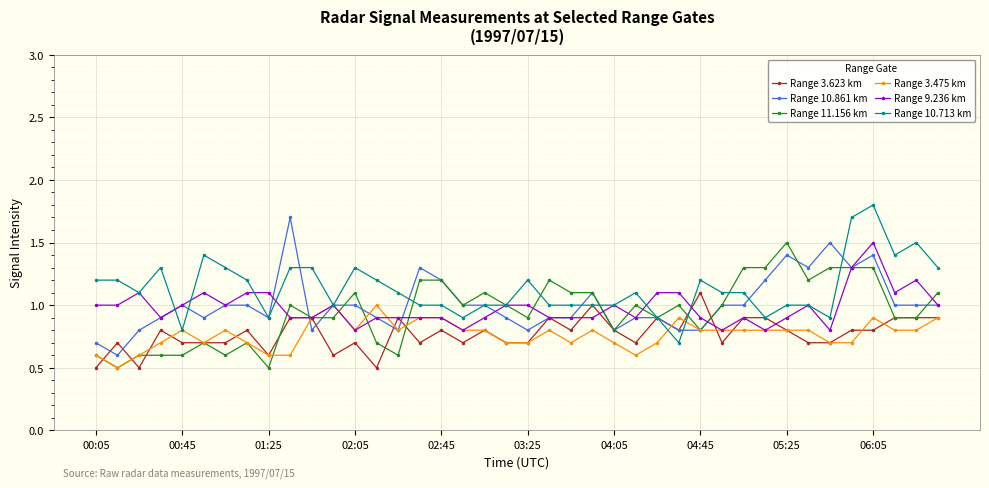

What is the greatest value displayed?

1.8